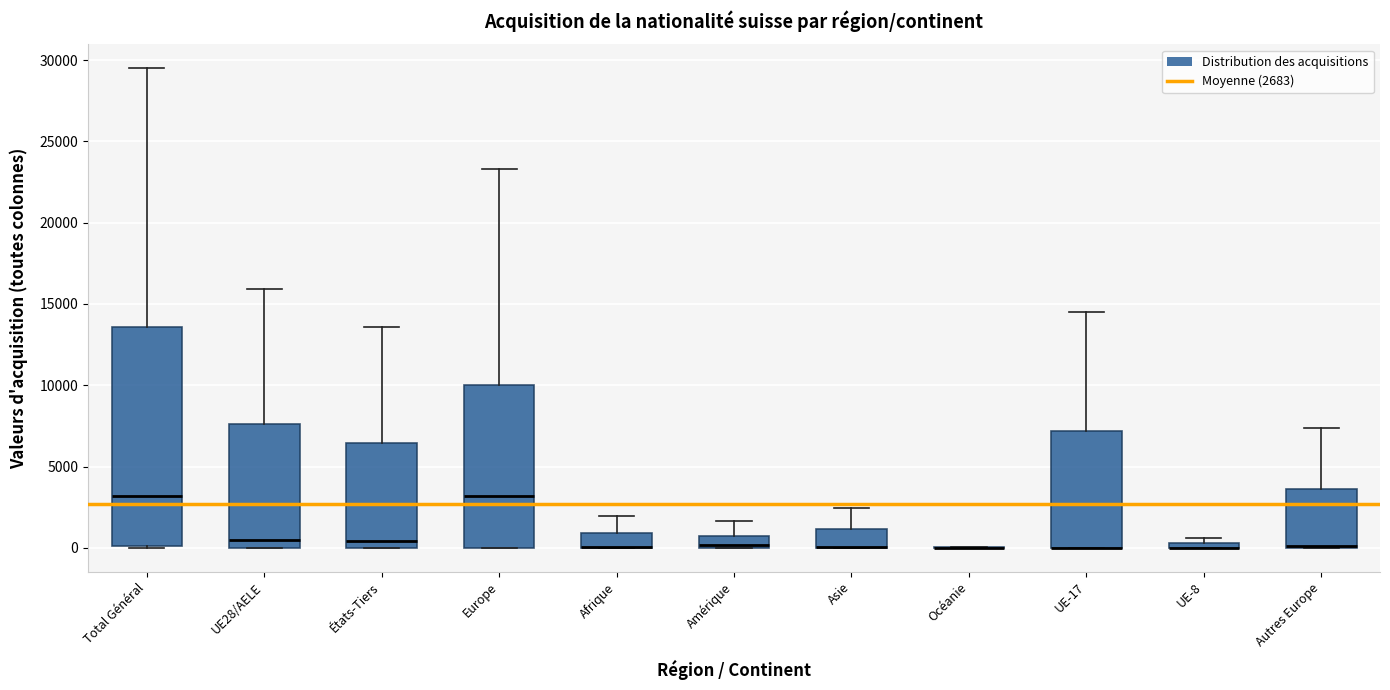

Where is the upper edge of the box for Amérique on the y-axis? The values are not printed on the chart, so give them approximately, as read against the axis.

500